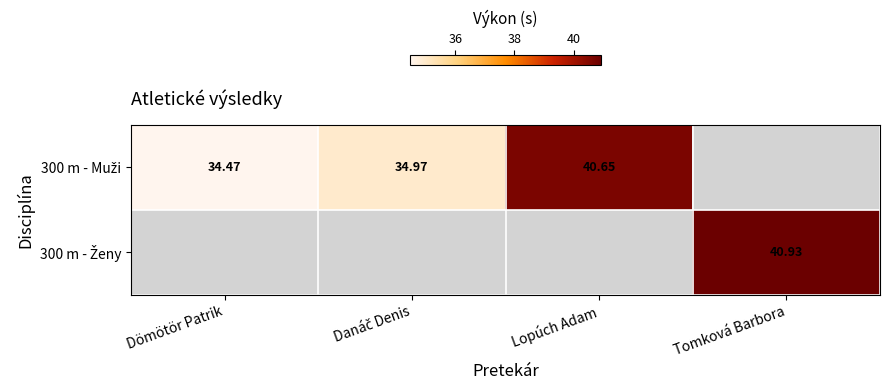

True or false: 300 m - Muži has a value of 16.1 at Lopúch Adam.

False